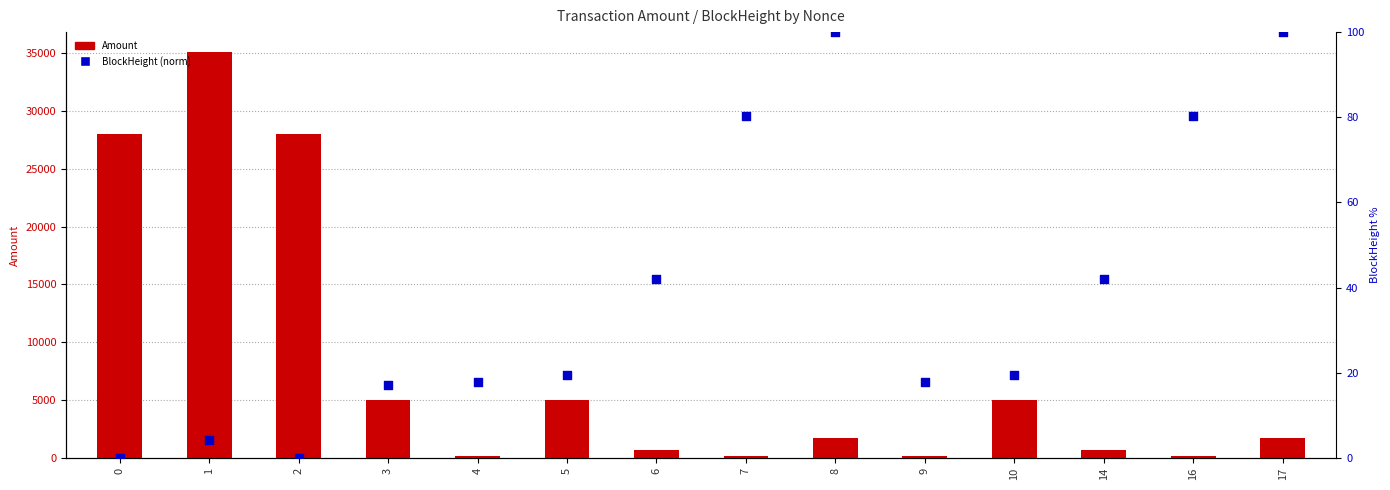

What are all the series names shown in the legend?

Amount, BlockHeight (norm)